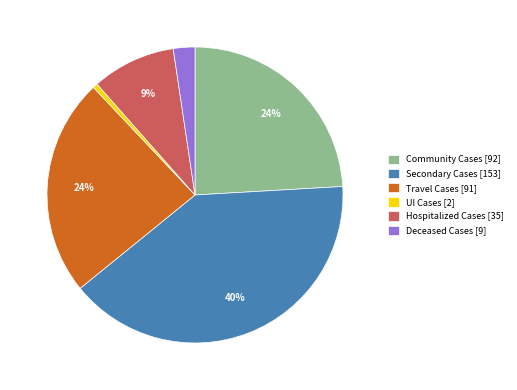

Does Community Cases account for over 50% of the chart?

No